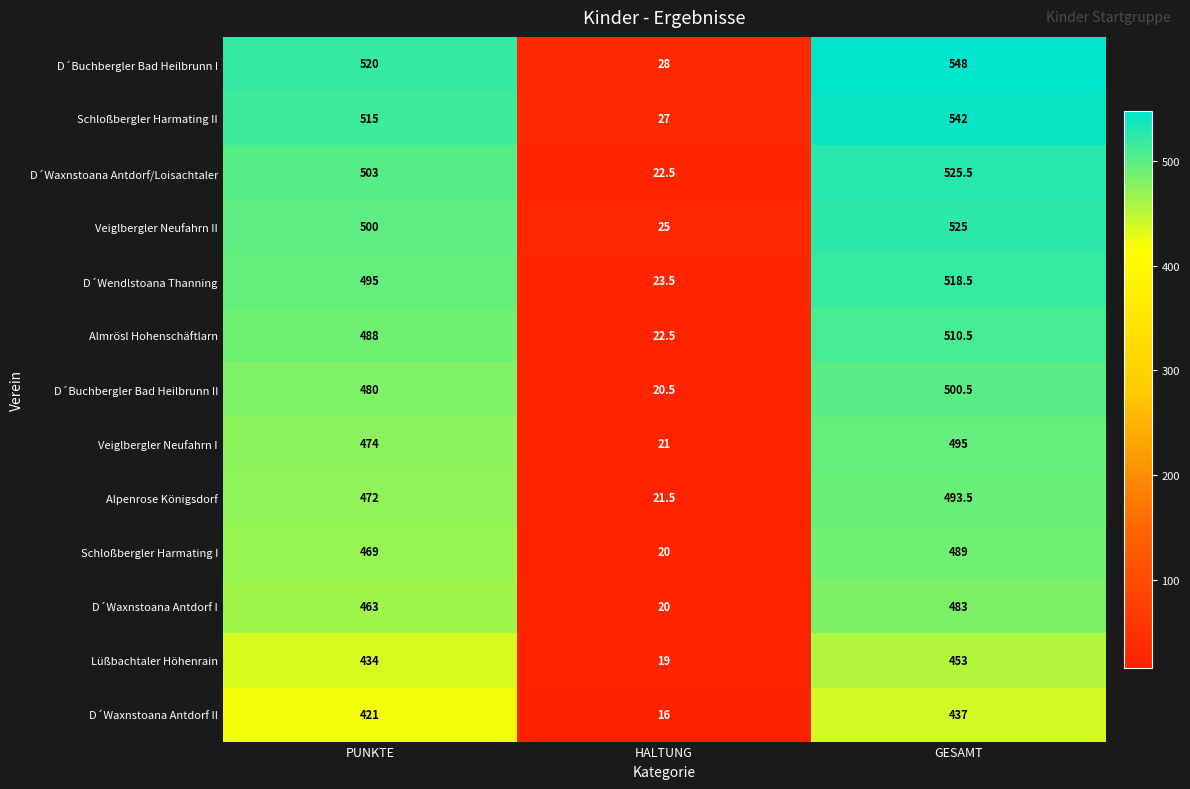

List the series in order of their peak value, lowest first.

D´Waxnstoana Antdorf II, Lüßbachtaler Höhenrain, D´Waxnstoana Antdorf I, Schloßbergler Harmating I, Alpenrose Königsdorf, Veiglbergler Neufahrn I, D´Buchbergler Bad Heilbrunn II, Almrösl Hohenschäftlarn, D´Wendlstoana Thanning, Veiglbergler Neufahrn II, D´Waxnstoana Antdorf/Loisachtaler, Schloßbergler Harmating II, D´Buchbergler Bad Heilbrunn I